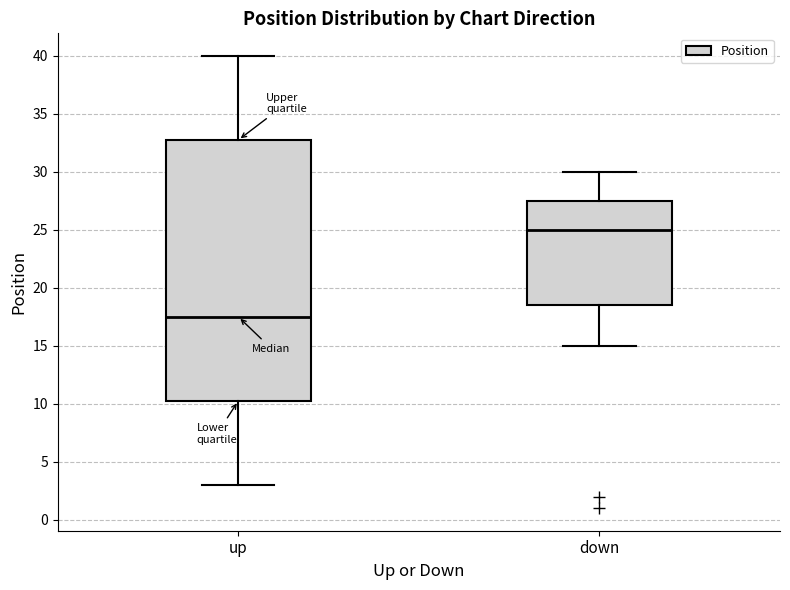

Reading left to right, transcribe this box plot: for each box, give where its median line is, the range the box spans, and where its two whiskers end, as read against the y-axis. The values are not printed on the chart, so give them approximately, as read against the axis.

up: median 17.5, box 10.5 to 33.0, whiskers 3.0 to 40.0
down: median 25.0, box 18.5 to 27.5, whiskers 15.0 to 30.0